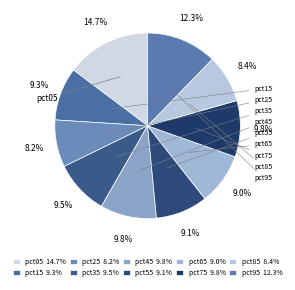

How many slices are in this pie chart?

10